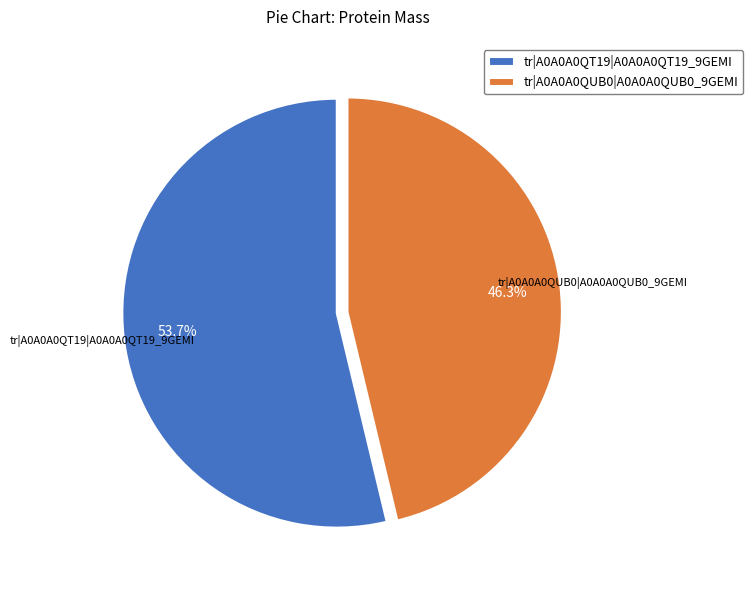

The tr|A0A0A0QT19|A0A0A0QT19_9GEMI slice represents 44% of the pie. True or false?

False